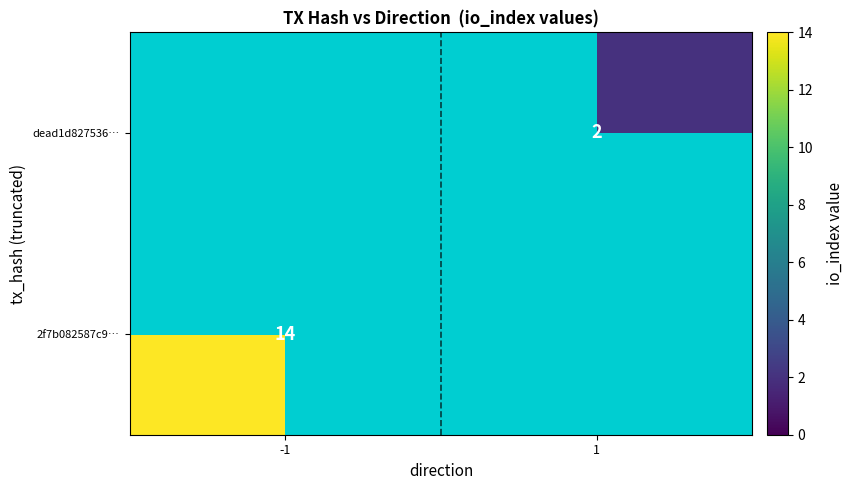

What is the greatest value displayed?

14.0